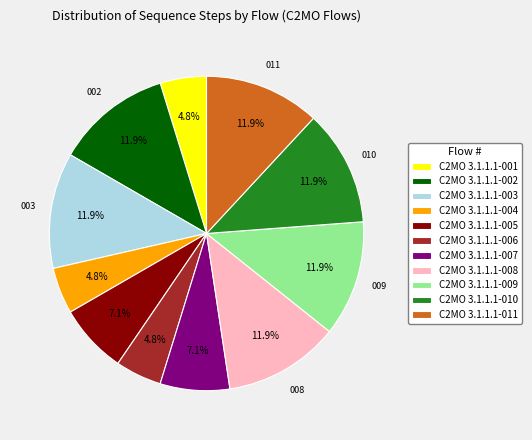

Is the sum of C2MO 3.1.1.1-005 and C2MO 3.1.1.1-001 greater than half?

No